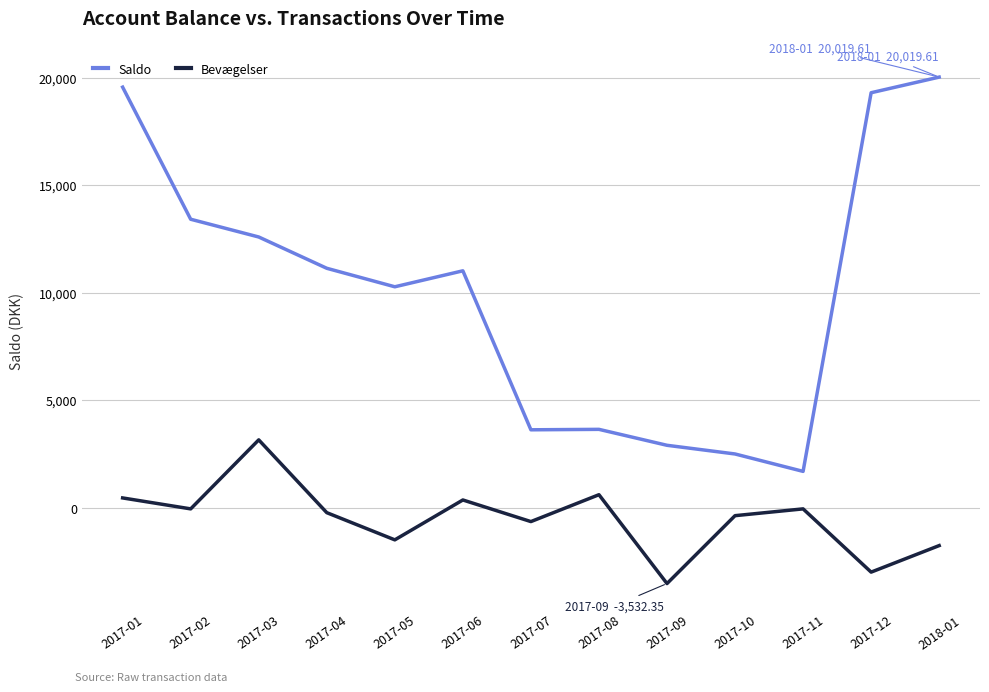

List the series in order of their overall mean, lowest first.

Bevægelser, Saldo